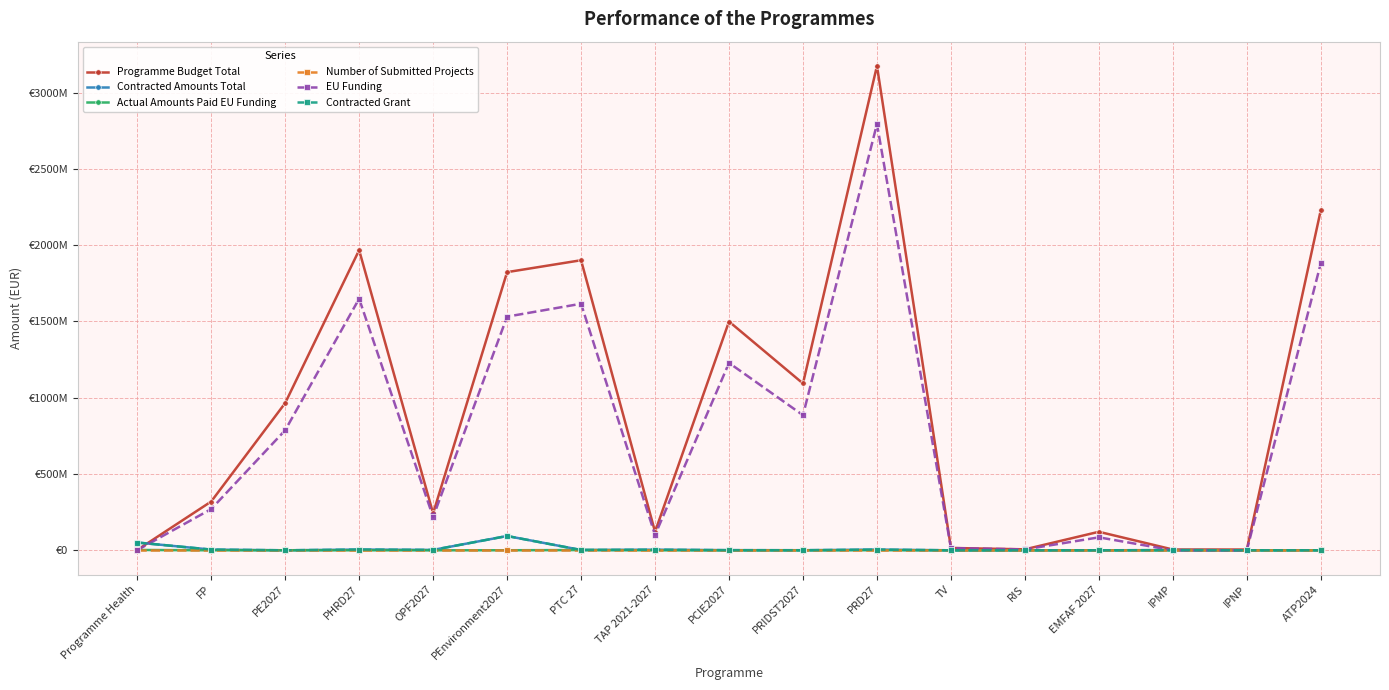

Is this an area chart (filled region under the line)?

No